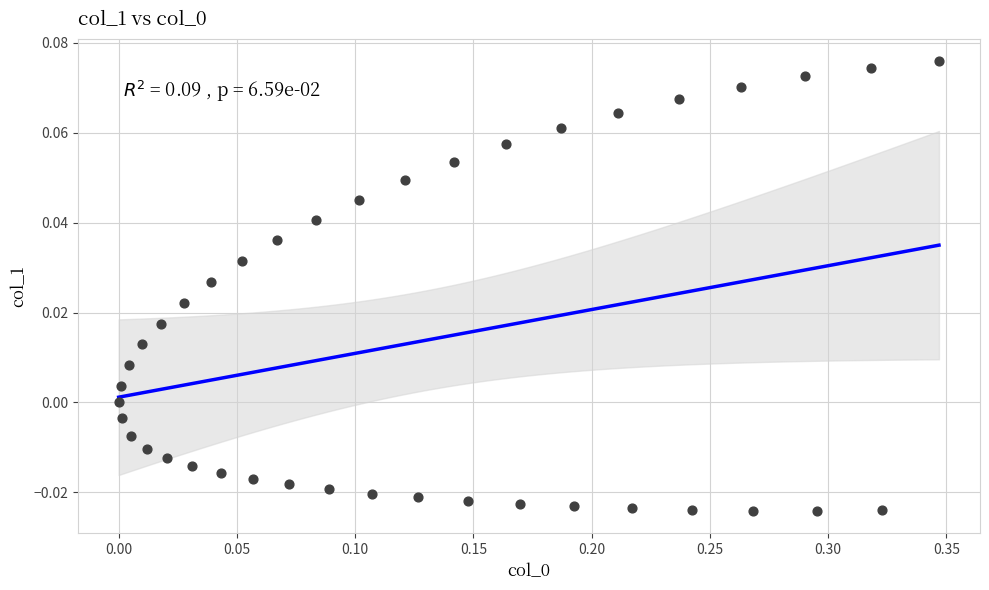

What is the range of X values (max minus min)?

0.3